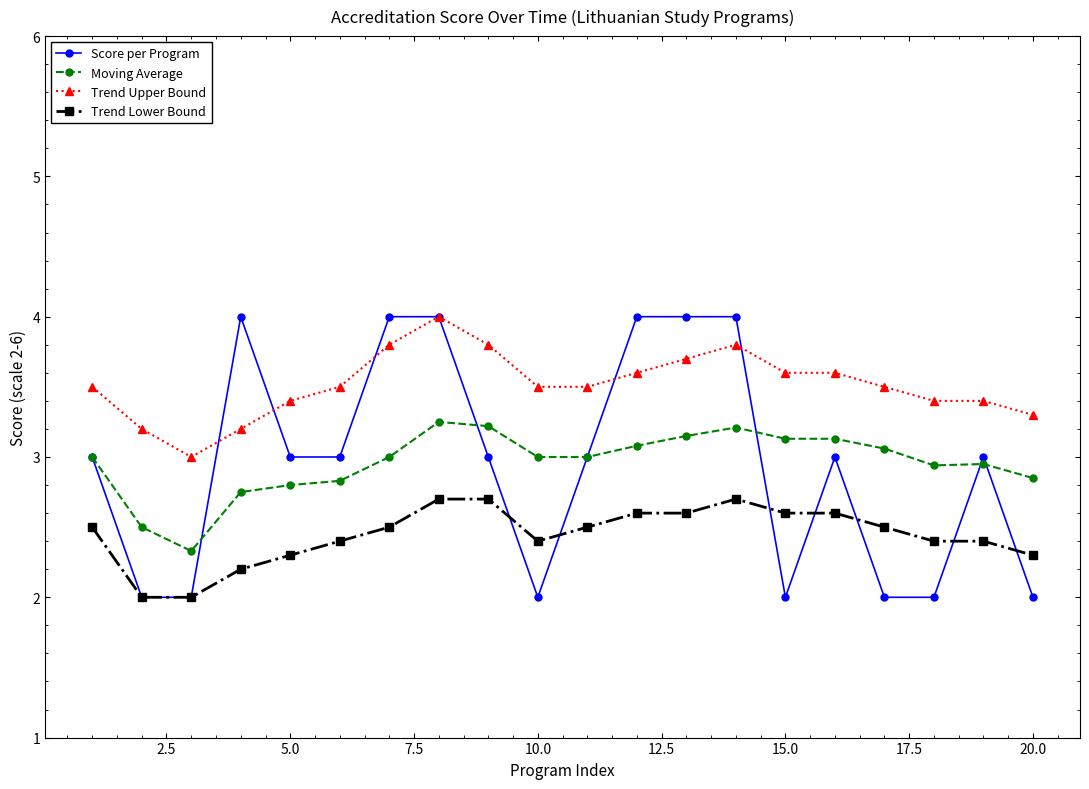

Which series has the largest total across all categories?

Trend Upper Bound